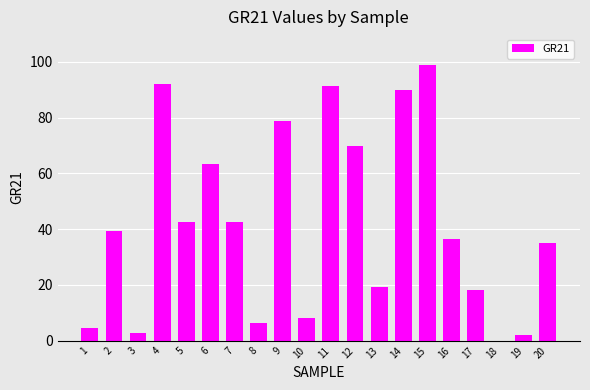

What is the greatest value displayed?

99.0